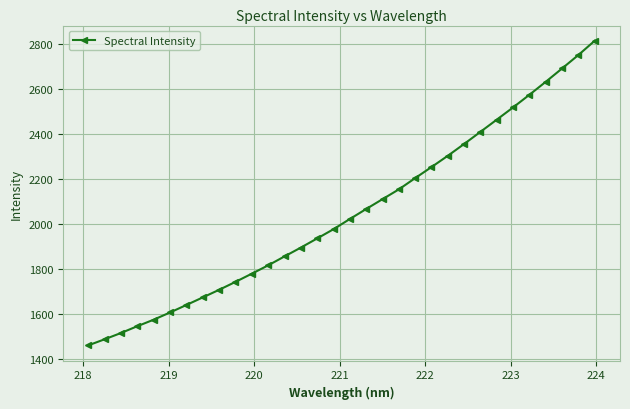

True or false: the data has more than 1 interior local peaks.

False